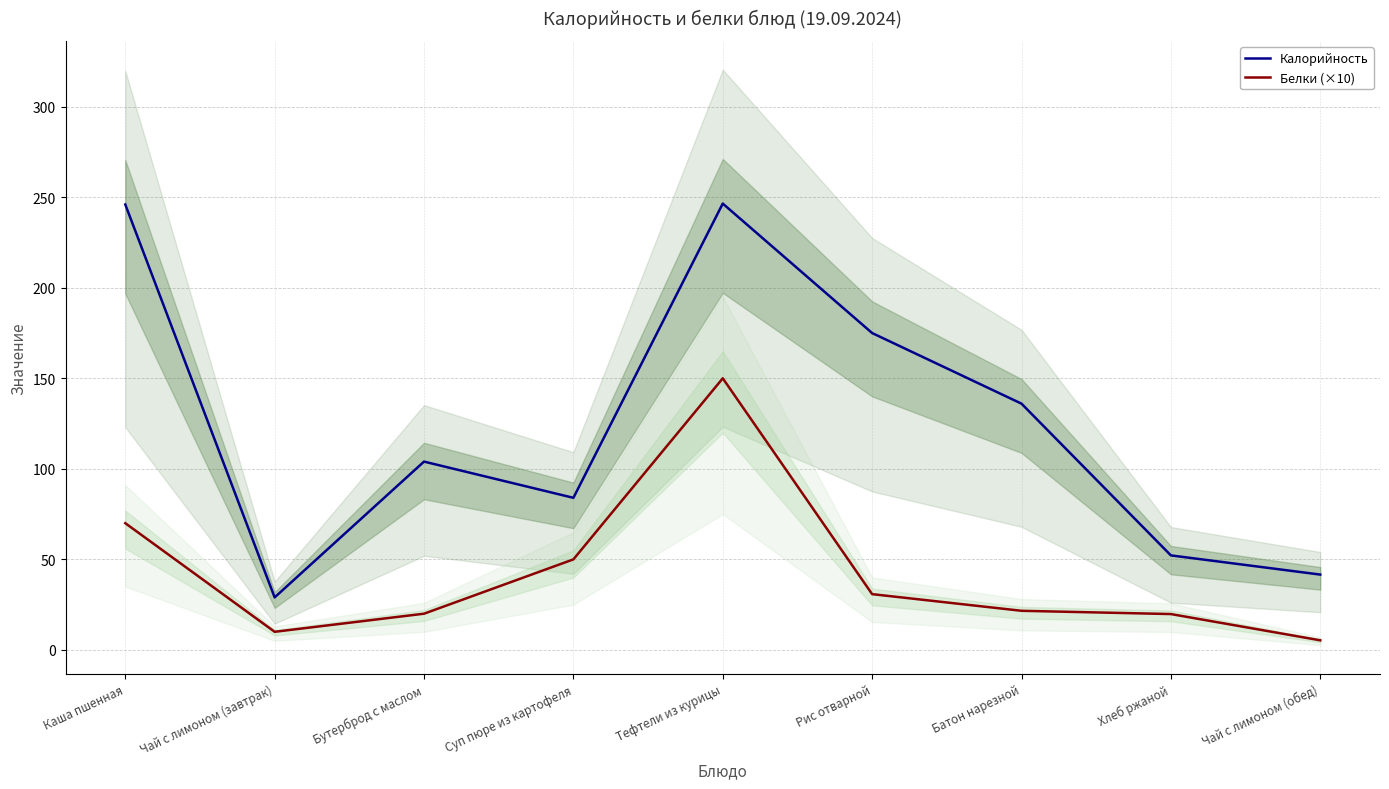

At which category does Калорийность reach its first local valley?

Чай с лимоном (завтрак)